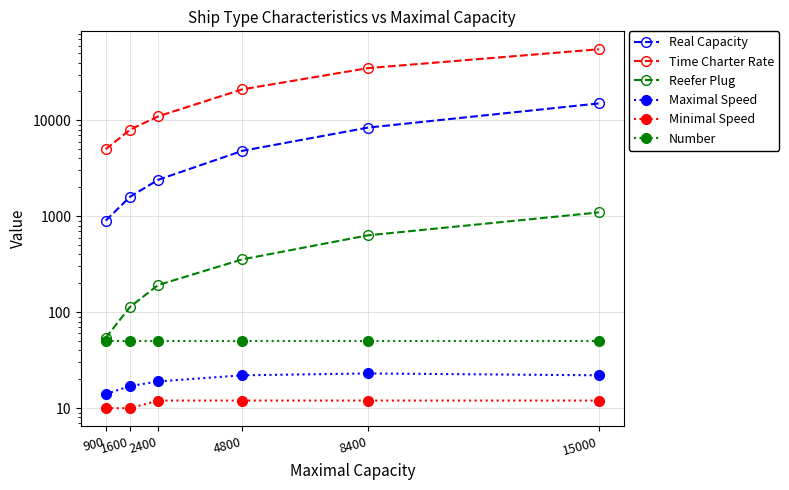

Between 1600 and 15000, which series saw the biggest shift?

Time Charter Rate